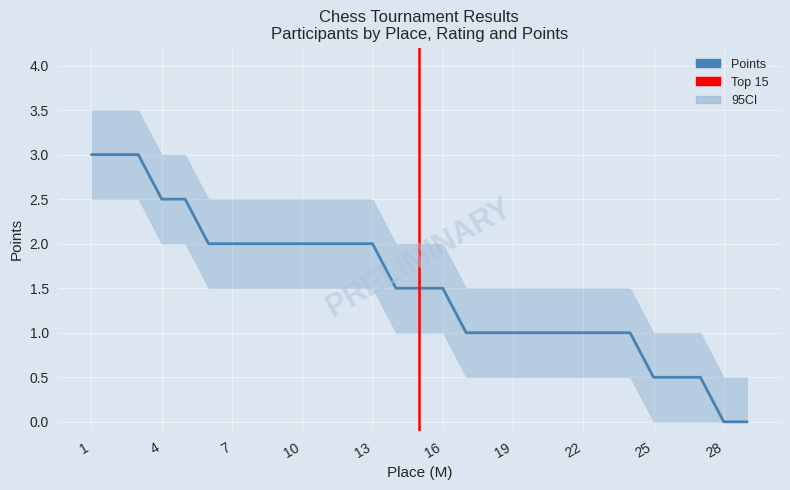

The chart shows a value of 0.5 at 27. True or false?

True